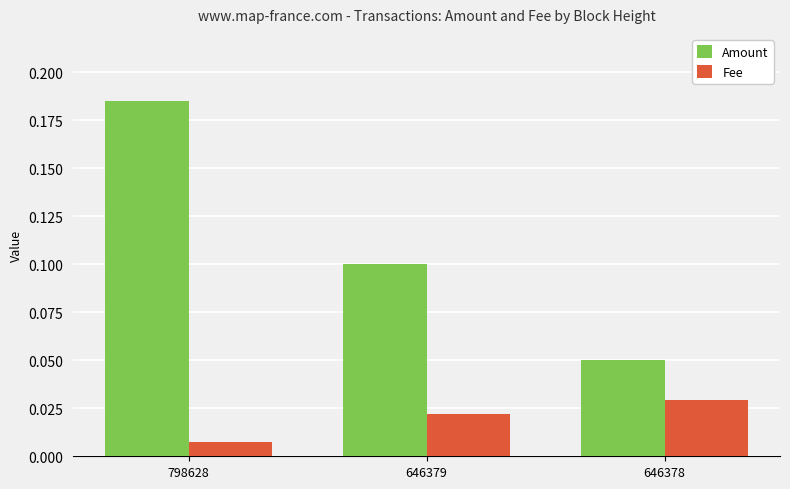

List the series in order of their peak value, lowest first.

Fee, Amount